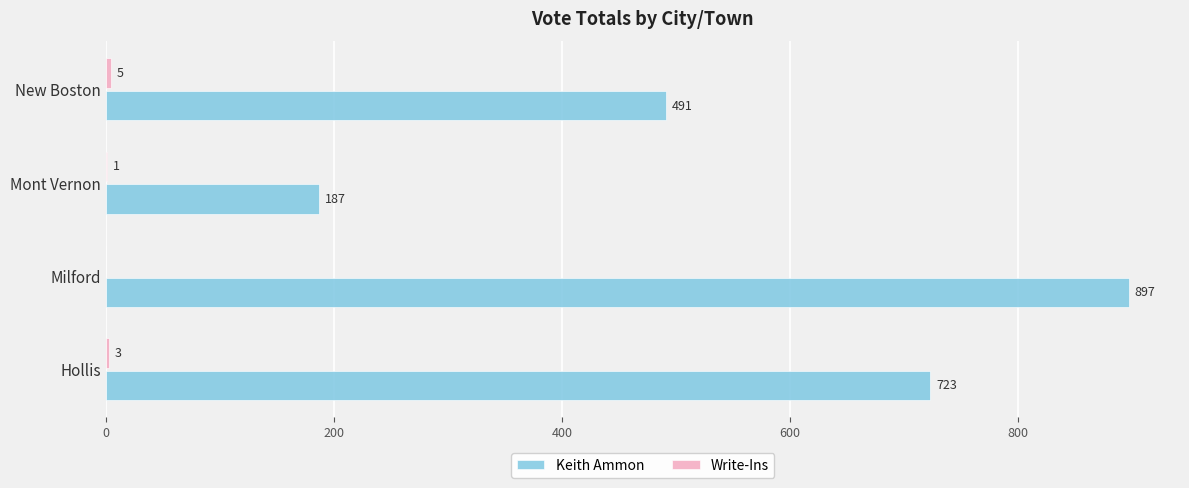

Which category has the highest value across all series?

Milford